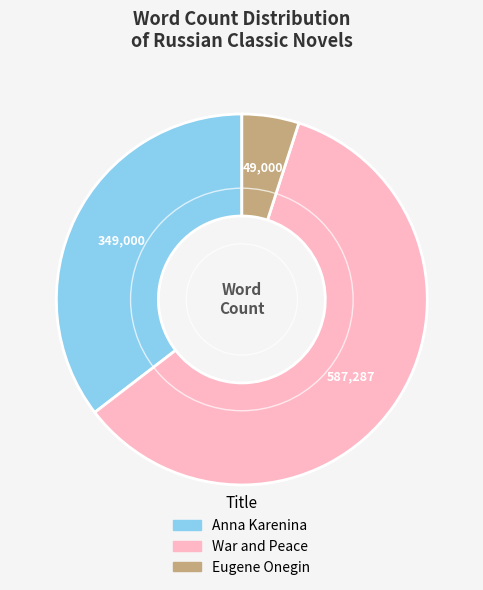

Does any single category account for the majority?

Yes